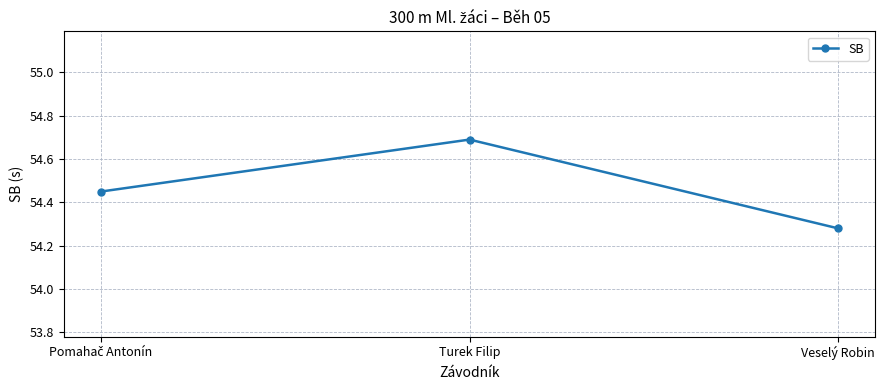

The value at Turek Filip is 54.7. True or false?

True